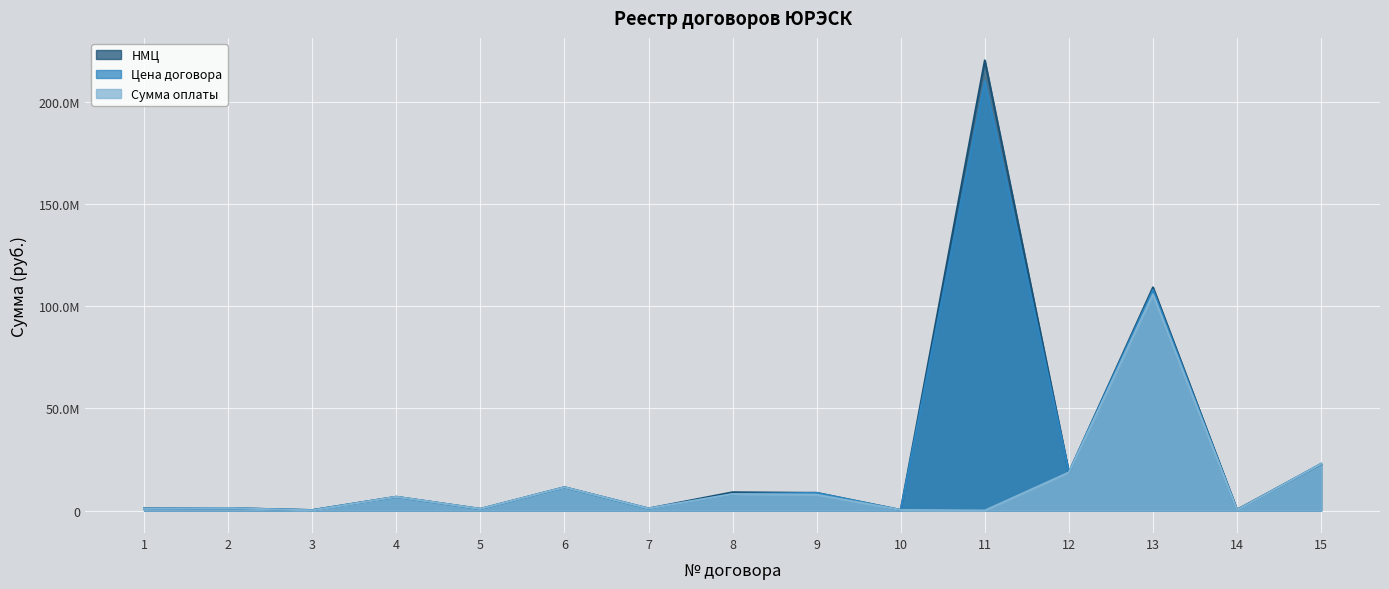

How many lines are shown in the chart?

3